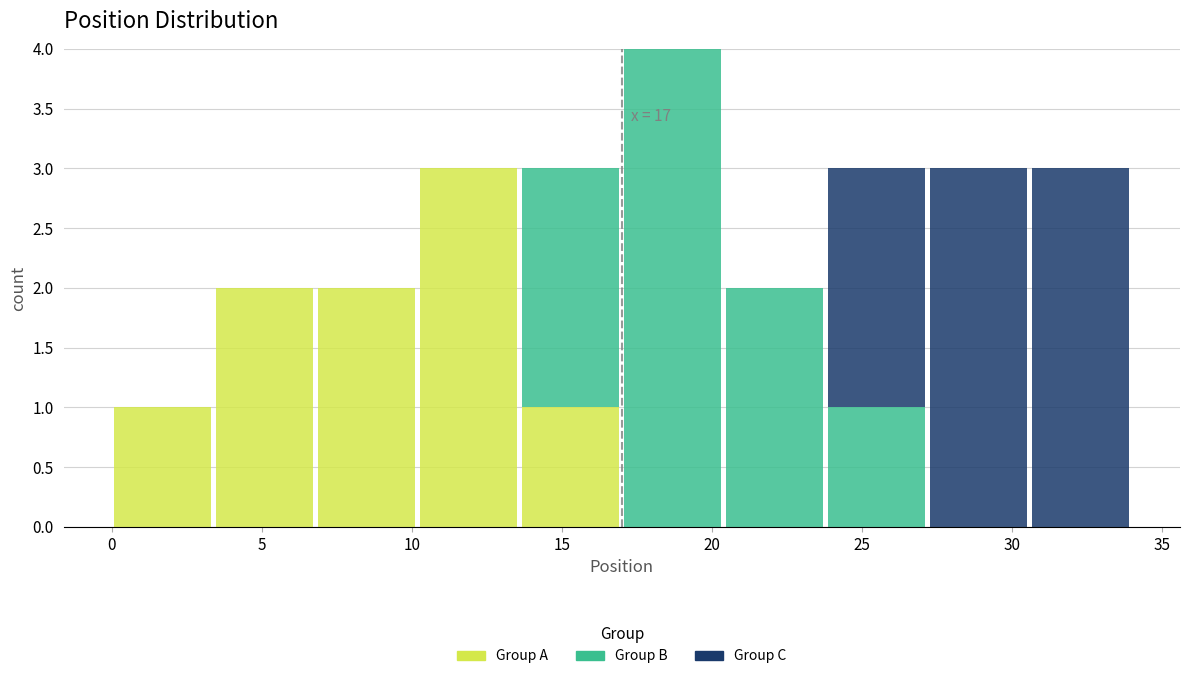

Which range on the x-axis has the tallest stacked bar (by total height)?

17.0 to 20.4